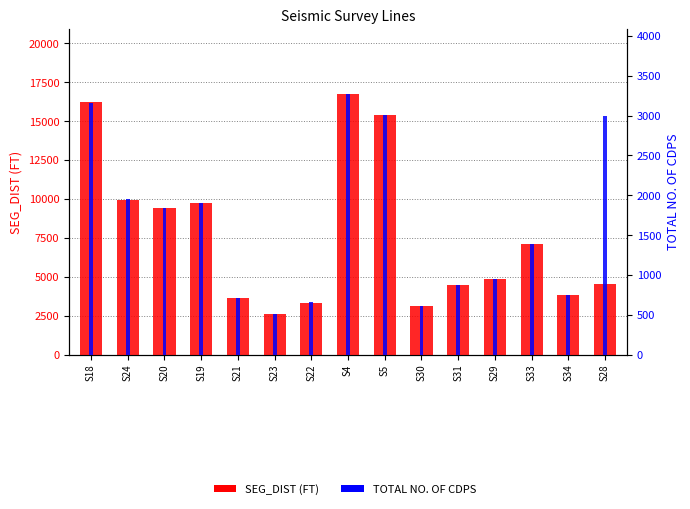

Which series has the largest total across all categories?

SEG_DIST (FT)